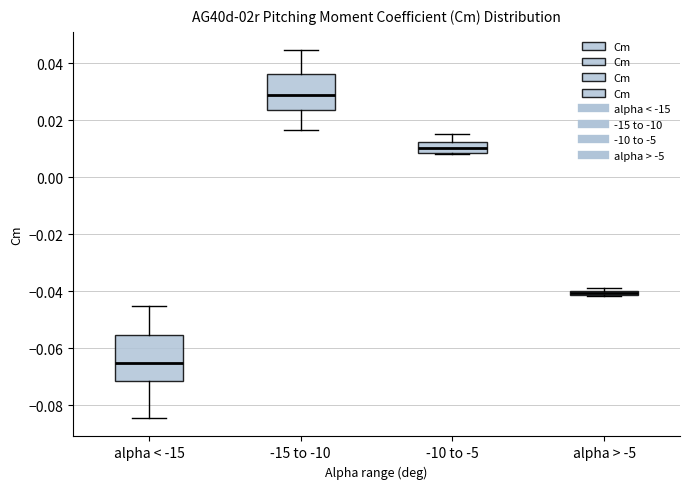

Where is the upper edge of the box for alpha > -5 on the y-axis? The values are not printed on the chart, so give them approximately, as read against the axis.

-0.040